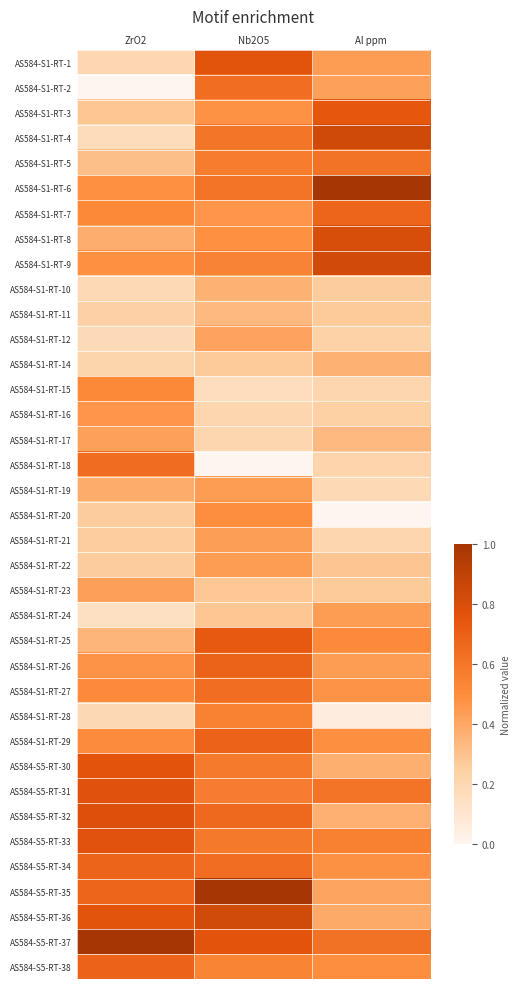

Reading left to right, list all the values displayed in this chart.

AS584-S1-RT-1: ZrO2=0.2	Nb2O5=0.8	Al ppm=0.4
AS584-S1-RT-2: ZrO2=0.0	Nb2O5=0.6	Al ppm=0.4
AS584-S1-RT-3: ZrO2=0.3	Nb2O5=0.5	Al ppm=0.7
AS584-S1-RT-4: ZrO2=0.2	Nb2O5=0.6	Al ppm=0.8
AS584-S1-RT-5: ZrO2=0.3	Nb2O5=0.6	Al ppm=0.6
AS584-S1-RT-6: ZrO2=0.5	Nb2O5=0.6	Al ppm=1.0
AS584-S1-RT-7: ZrO2=0.5	Nb2O5=0.5	Al ppm=0.7
AS584-S1-RT-8: ZrO2=0.4	Nb2O5=0.5	Al ppm=0.8
AS584-S1-RT-9: ZrO2=0.5	Nb2O5=0.5	Al ppm=0.8
AS584-S1-RT-10: ZrO2=0.2	Nb2O5=0.4	Al ppm=0.3
AS584-S1-RT-11: ZrO2=0.2	Nb2O5=0.3	Al ppm=0.3
AS584-S1-RT-12: ZrO2=0.2	Nb2O5=0.4	Al ppm=0.2
AS584-S1-RT-14: ZrO2=0.2	Nb2O5=0.3	Al ppm=0.4
AS584-S1-RT-15: ZrO2=0.5	Nb2O5=0.2	Al ppm=0.2
AS584-S1-RT-16: ZrO2=0.5	Nb2O5=0.2	Al ppm=0.2
AS584-S1-RT-17: ZrO2=0.4	Nb2O5=0.2	Al ppm=0.3
AS584-S1-RT-18: ZrO2=0.6	Nb2O5=0.0	Al ppm=0.2
AS584-S1-RT-19: ZrO2=0.4	Nb2O5=0.4	Al ppm=0.2
AS584-S1-RT-20: ZrO2=0.3	Nb2O5=0.5	Al ppm=0.0
AS584-S1-RT-21: ZrO2=0.3	Nb2O5=0.4	Al ppm=0.2
AS584-S1-RT-22: ZrO2=0.3	Nb2O5=0.4	Al ppm=0.3
AS584-S1-RT-23: ZrO2=0.4	Nb2O5=0.3	Al ppm=0.3
AS584-S1-RT-24: ZrO2=0.1	Nb2O5=0.3	Al ppm=0.4
AS584-S1-RT-25: ZrO2=0.4	Nb2O5=0.7	Al ppm=0.5
AS584-S1-RT-26: ZrO2=0.5	Nb2O5=0.7	Al ppm=0.4
AS584-S1-RT-27: ZrO2=0.5	Nb2O5=0.6	Al ppm=0.5
AS584-S1-RT-28: ZrO2=0.2	Nb2O5=0.5	Al ppm=0.1
AS584-S1-RT-29: ZrO2=0.5	Nb2O5=0.7	Al ppm=0.5
AS584-S5-RT-30: ZrO2=0.8	Nb2O5=0.6	Al ppm=0.4
AS584-S5-RT-31: ZrO2=0.8	Nb2O5=0.6	Al ppm=0.6
AS584-S5-RT-32: ZrO2=0.8	Nb2O5=0.7	Al ppm=0.4
AS584-S5-RT-33: ZrO2=0.8	Nb2O5=0.6	Al ppm=0.6
AS584-S5-RT-34: ZrO2=0.7	Nb2O5=0.6	Al ppm=0.5
AS584-S5-RT-35: ZrO2=0.7	Nb2O5=1.0	Al ppm=0.4
AS584-S5-RT-36: ZrO2=0.8	Nb2O5=0.8	Al ppm=0.4
AS584-S5-RT-37: ZrO2=1.0	Nb2O5=0.8	Al ppm=0.6
AS584-S5-RT-38: ZrO2=0.7	Nb2O5=0.5	Al ppm=0.5